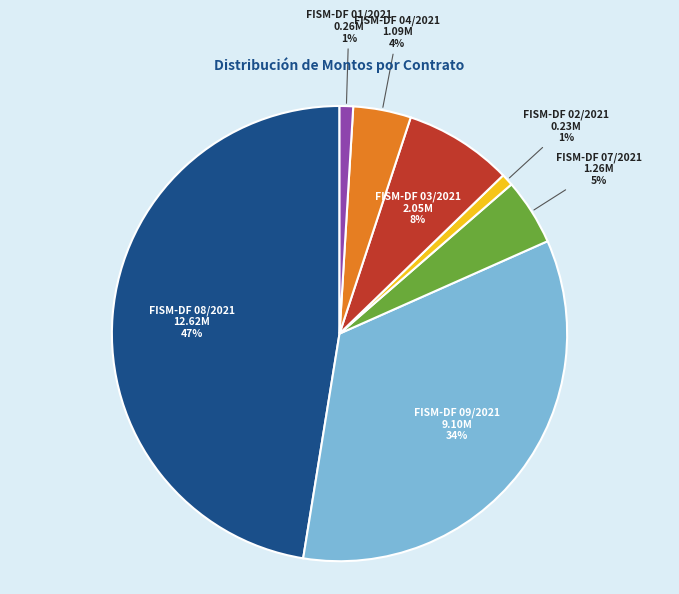

Count the number of slices in the pie.

7